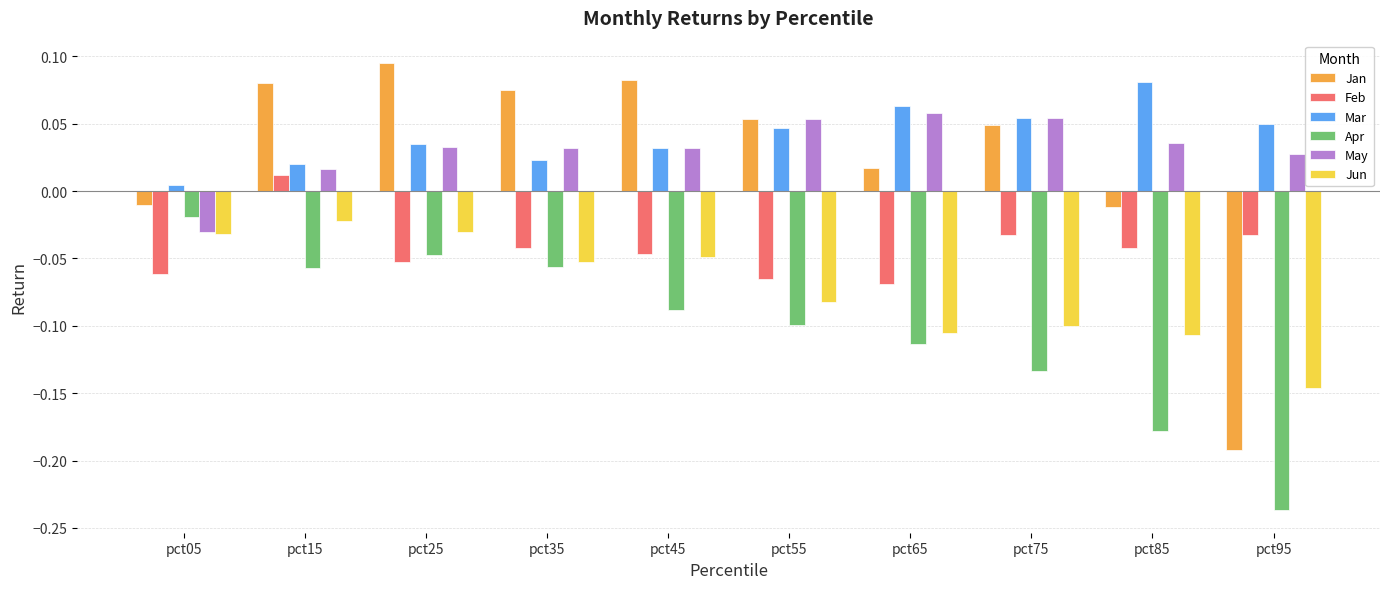

At which label does Jun reach its minimum?

pct95